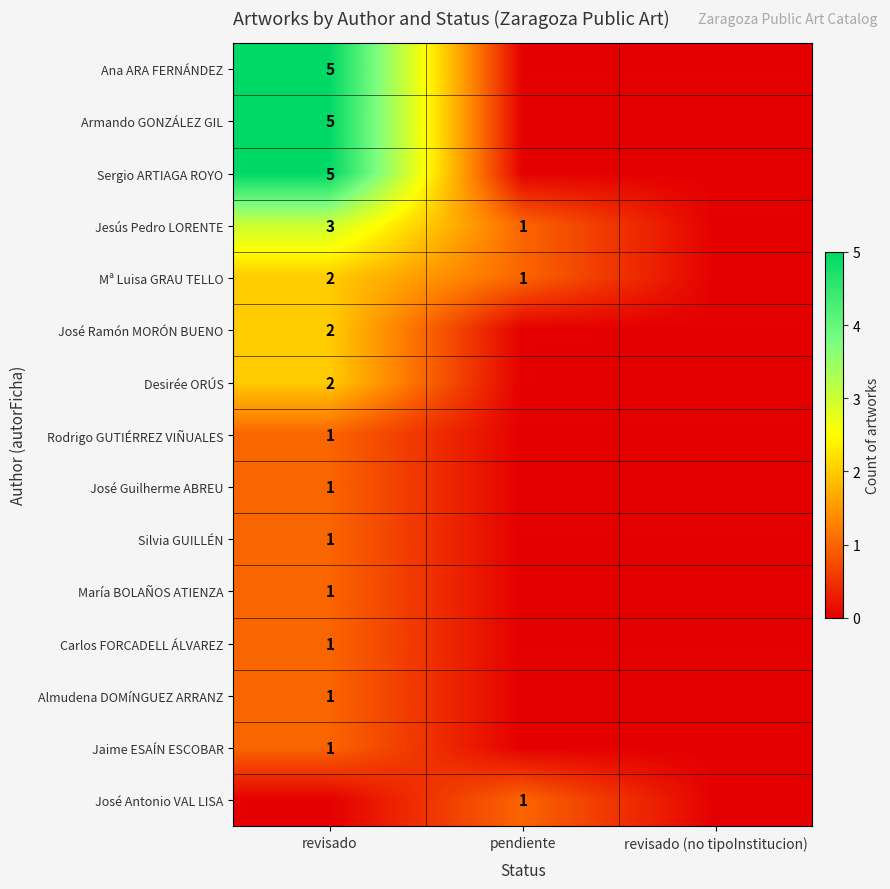

Is it true that José Guilherme ABREU equals 1 at revisado?

True